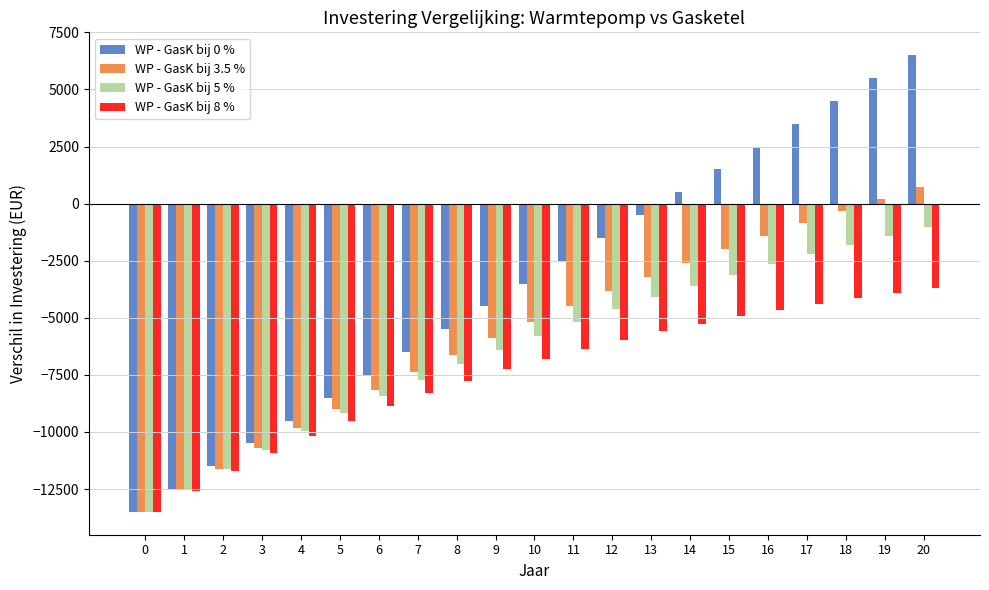

How many values in the WP - GasK bij 0 % series exceed -3500?

10